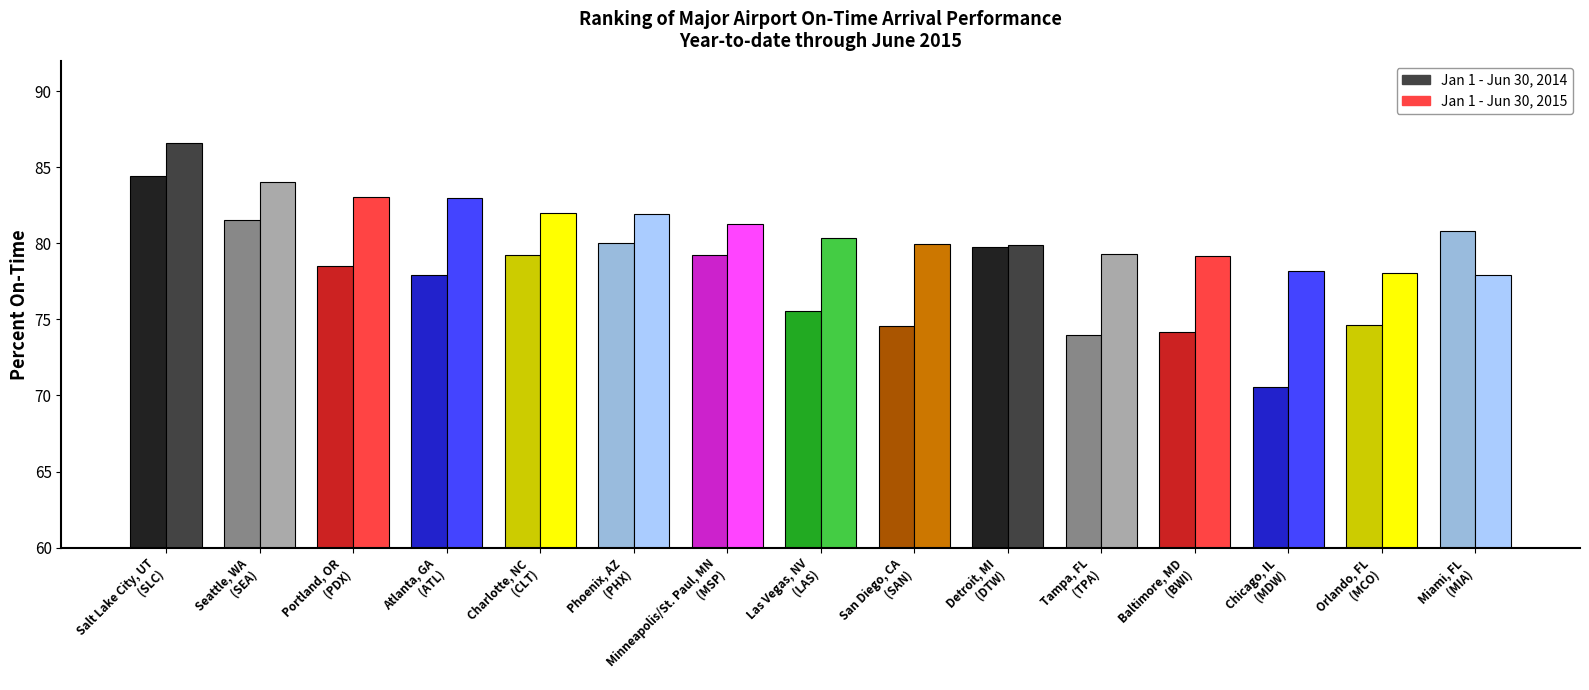

What is the difference between the Jan 1 - Jun 30, 2015 values at Las Vegas, NV (LAS) and Phoenix, AZ (PHX)?

1.6